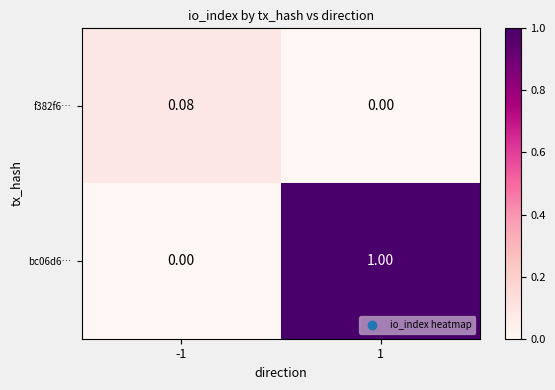

Is the value of f382f6… at -1 greater than the value of bc06d6… at -1?

Yes